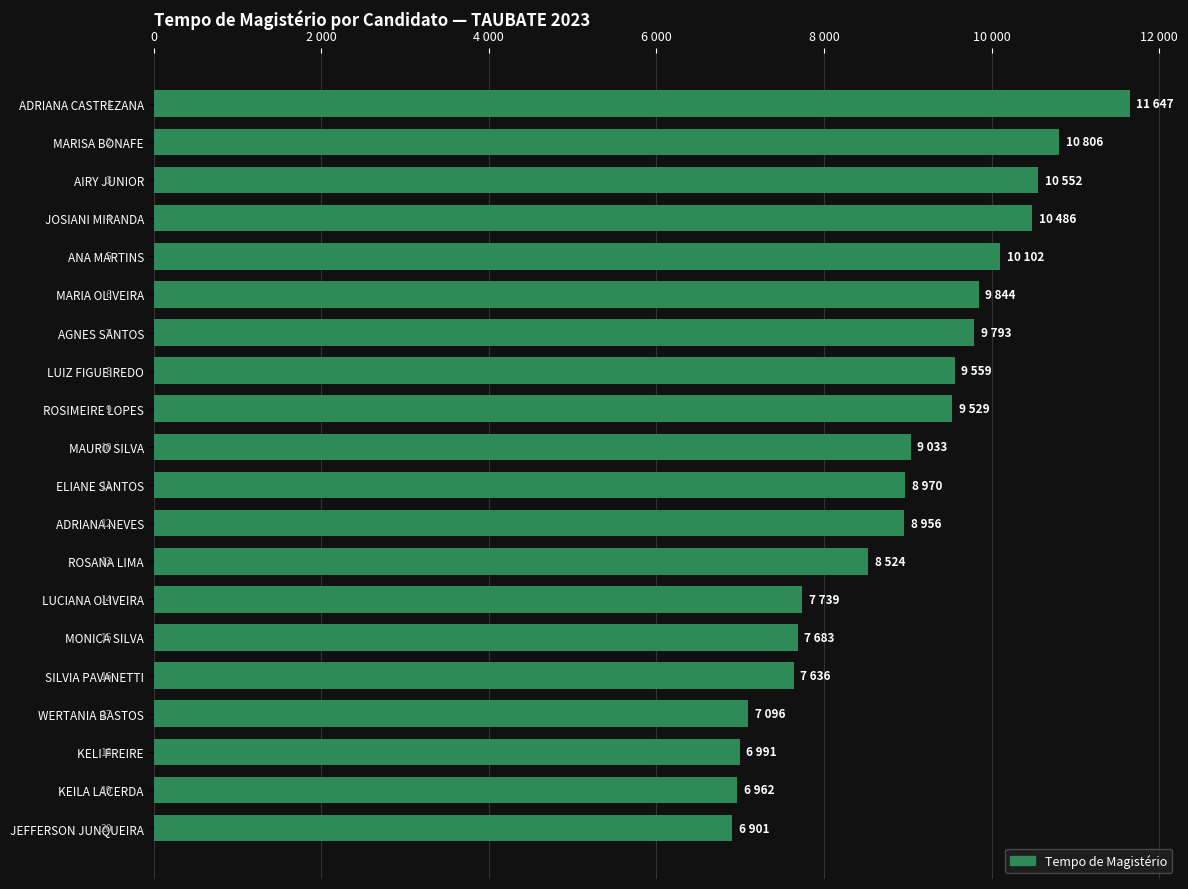

Where is the data nearest to the value 9274?

MAURO SILVA